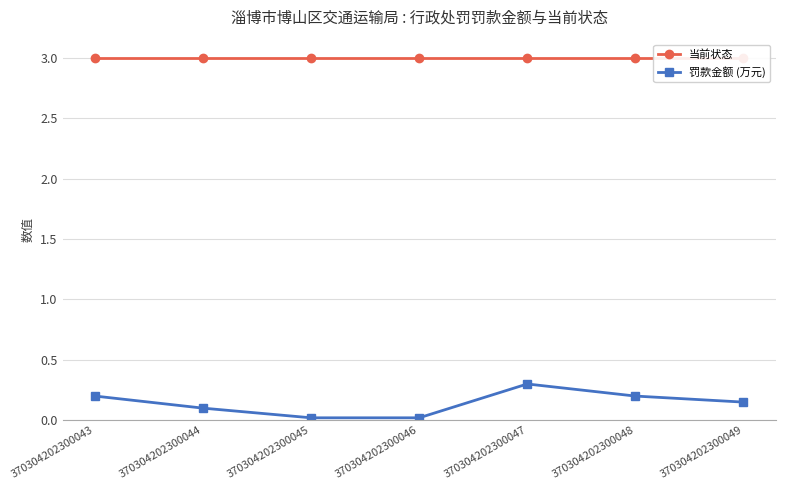

What is the total value across all series at 370304202300045?

3.0